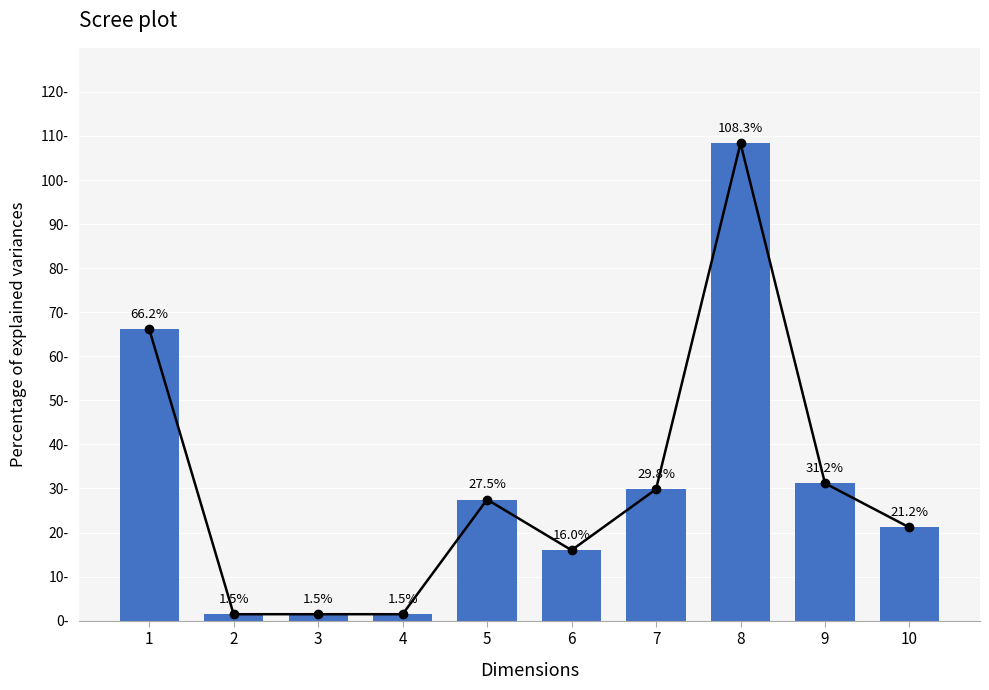

Where does the data first go above 27?

1